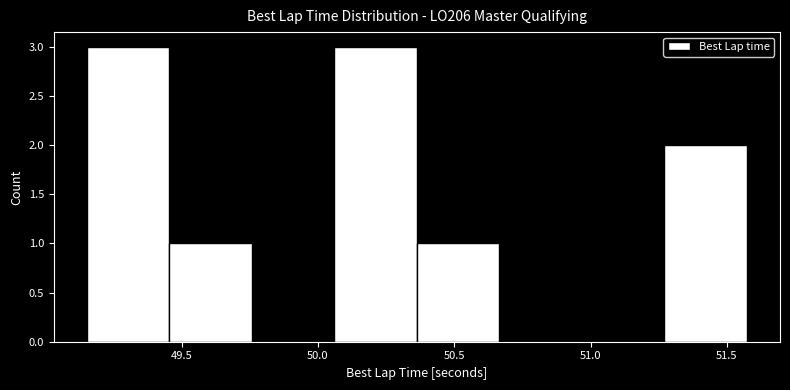

Reading left to right, list every bar in this chart as the range it spans on the x-axis followed by its height. Neither the bar edges nor the heights are printed on the chart, so give them approximately, as read against the axes.

49.15 to 49.45: 3
49.45 to 49.75: 1
49.75 to 50.05: 0
50.05 to 50.35: 3
50.35 to 50.65: 1
50.65 to 50.95: 0
50.95 to 51.25: 0
51.25 to 51.55: 2